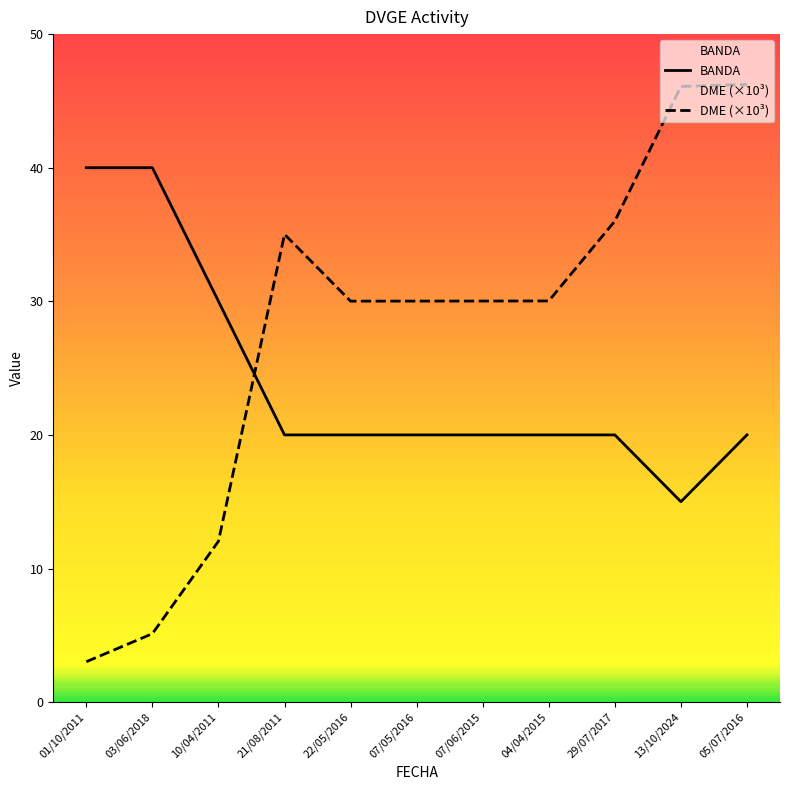

Rank the series by their average value, from lowest to highest.

BANDA, DME (×10³)